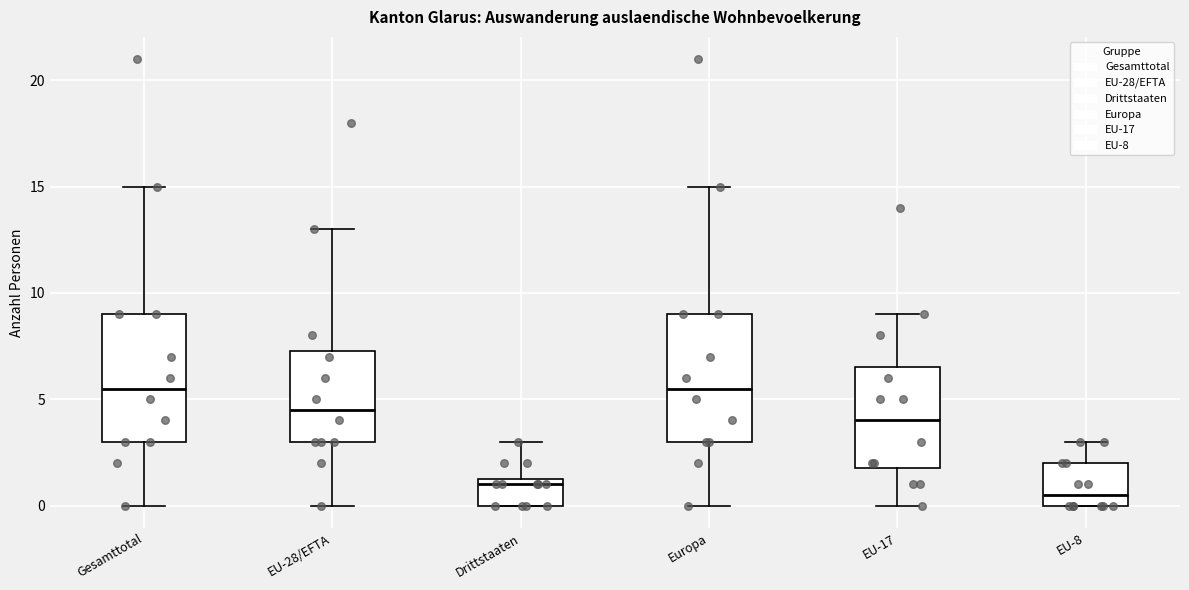

Reading left to right, transcribe this box plot: for each box, give where its median line is, the range the box spans, and where its two whiskers end, as read against the y-axis. The values are not printed on the chart, so give them approximately, as read against the axis.

Gesamttotal: median 5.5, box 3.0 to 9.0, whiskers 0.0 to 15.0
EU-28/EFTA: median 4.5, box 3.0 to 7.5, whiskers 0.0 to 13.0
Drittstaaten: median 1.0, box 0.0 to 1.5, whiskers 0.0 to 3.0
Europa: median 5.5, box 3.0 to 9.0, whiskers 0.0 to 15.0
EU-17: median 4.0, box 2.0 to 6.5, whiskers 0.0 to 9.0
EU-8: median 0.5, box 0.0 to 2.0, whiskers 0.0 to 3.0